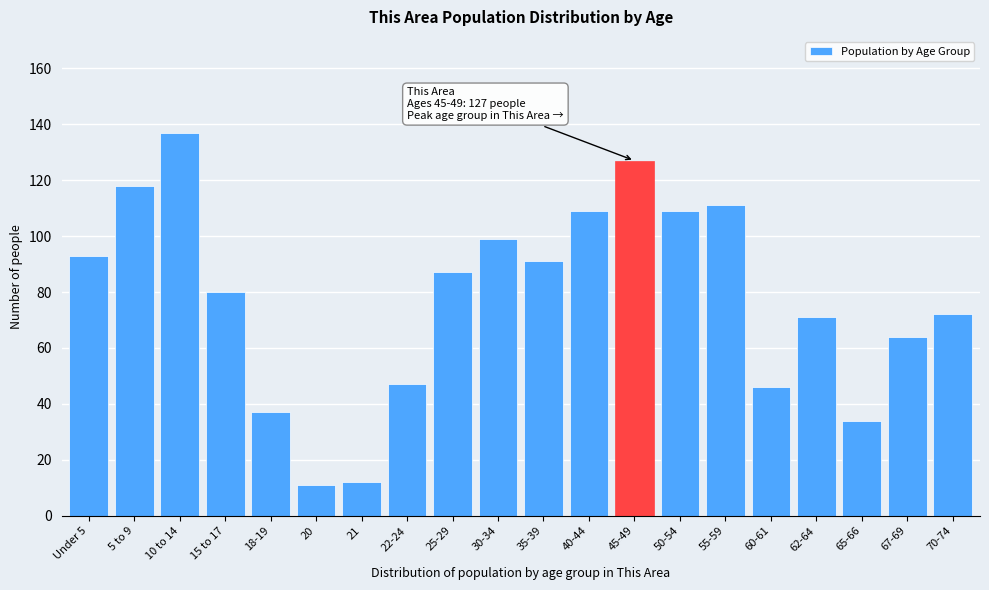

Reading left to right, transcribe all the data shown in this chart.

93	118	137	80	37	11	12	47	87	99	91	109	127	109	111	46	71	34	64	72